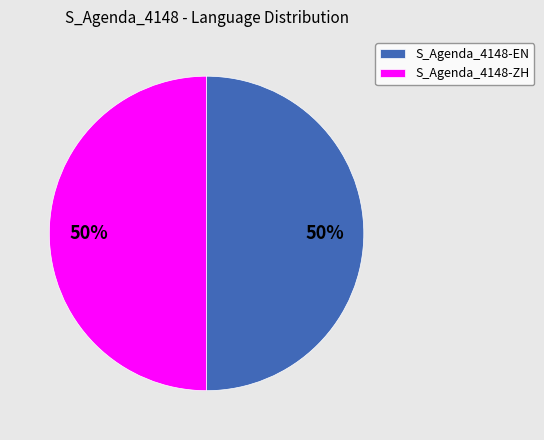

True or false: S_Agenda_4148-ZH accounts for 50% of the total.

True